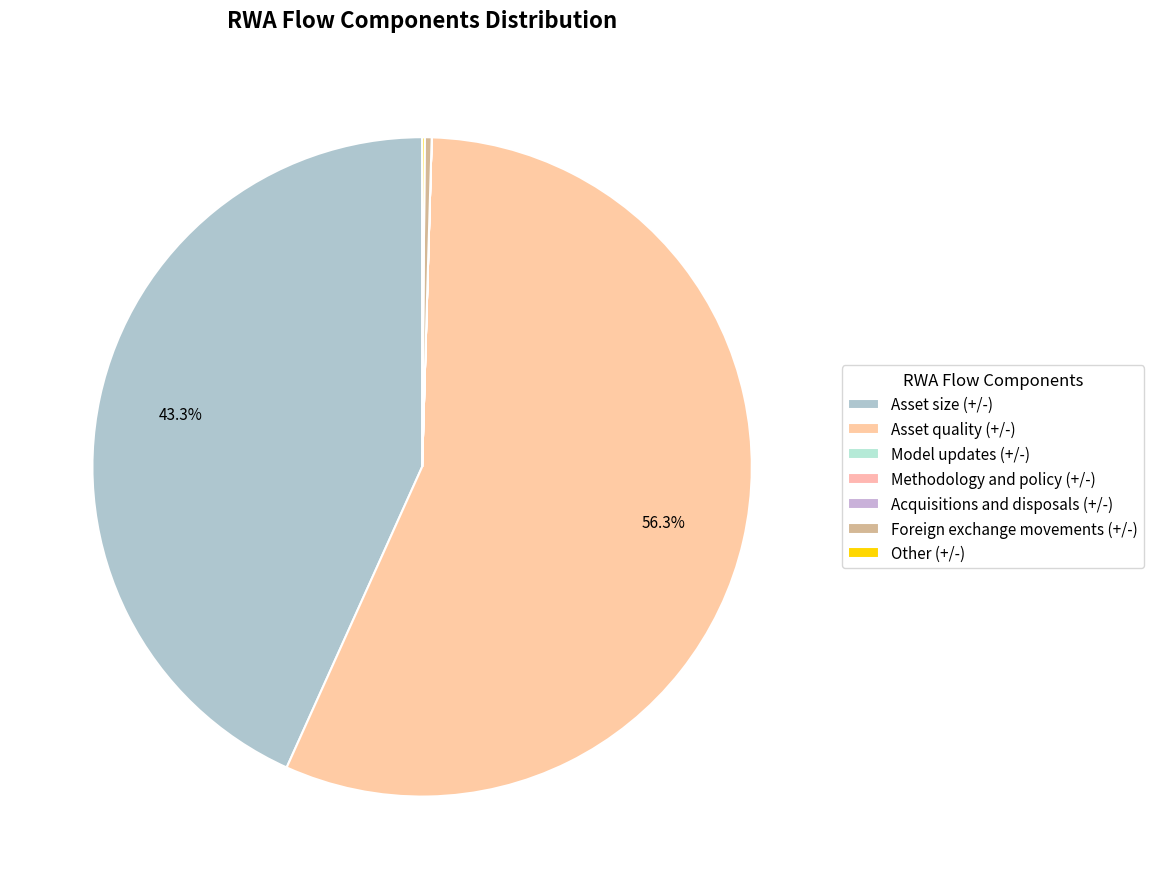

How many segments does this pie chart have?

7